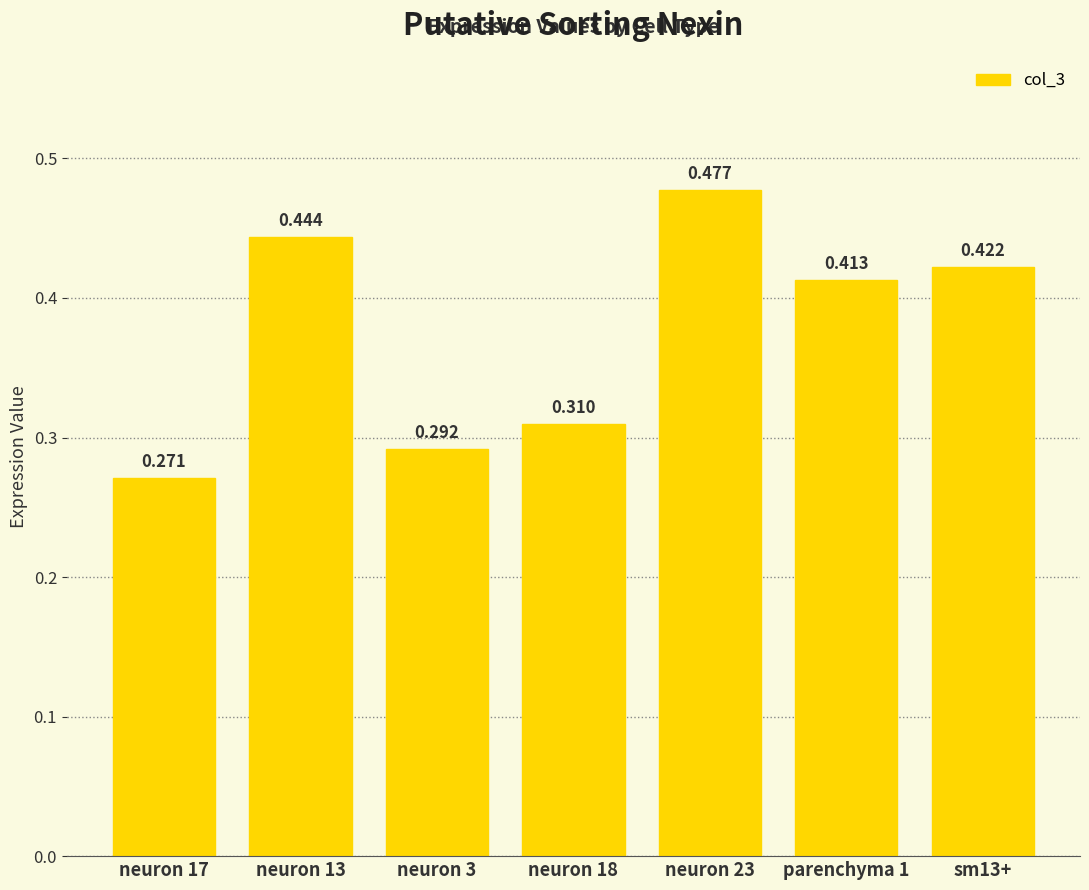

How many distinct data groups are displayed?

1